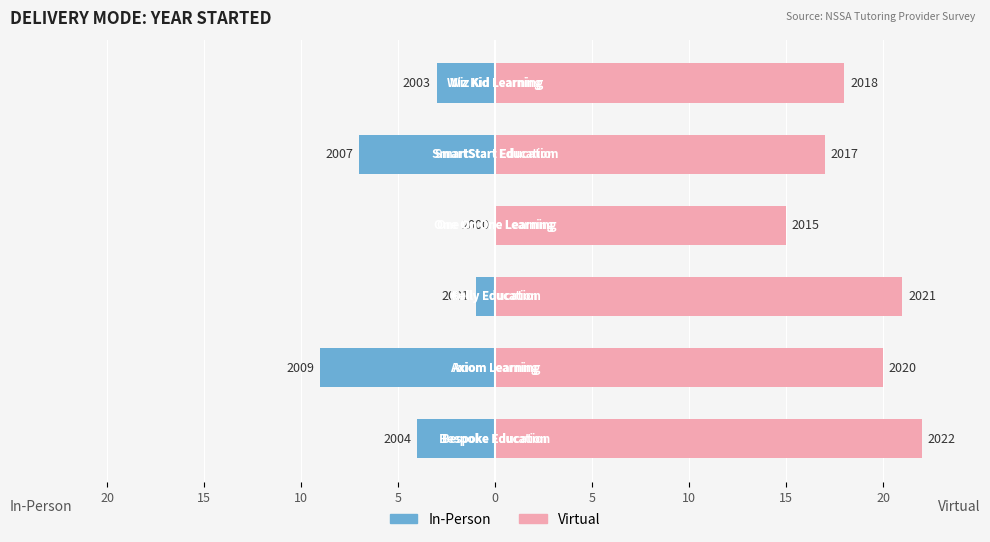

What is the difference between the maximum and second lowest values in the Virtual series?

5